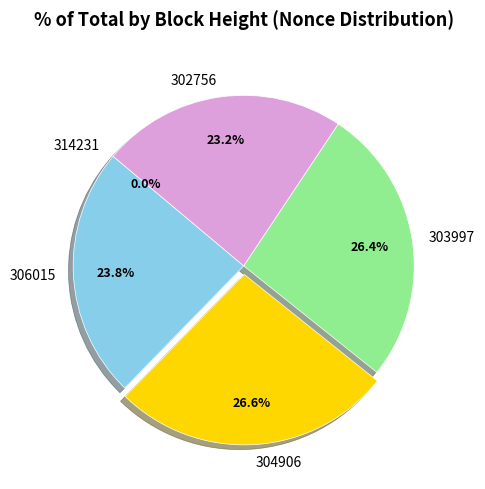

Is it true that 303997 is 16% of the pie?

False